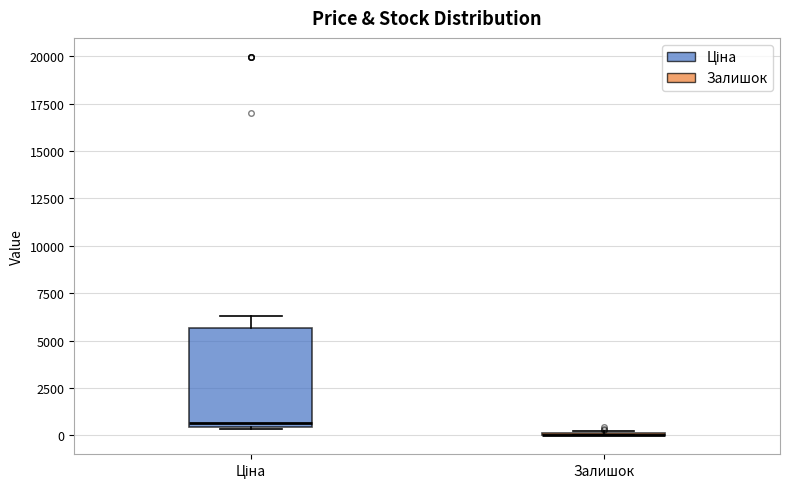

Reading left to right, transcribe this box plot: for each box, give where its median line is, the range the box spans, and where its two whiskers end, as read against the y-axis. The values are not printed on the chart, so give them approximately, as read against the axis.

Ціна: median 500 (just above the box's lower edge), box 500 to 5500, whiskers 500 to 6500
Залишок: box collapsed to a line at 0, whiskers 0 to 0